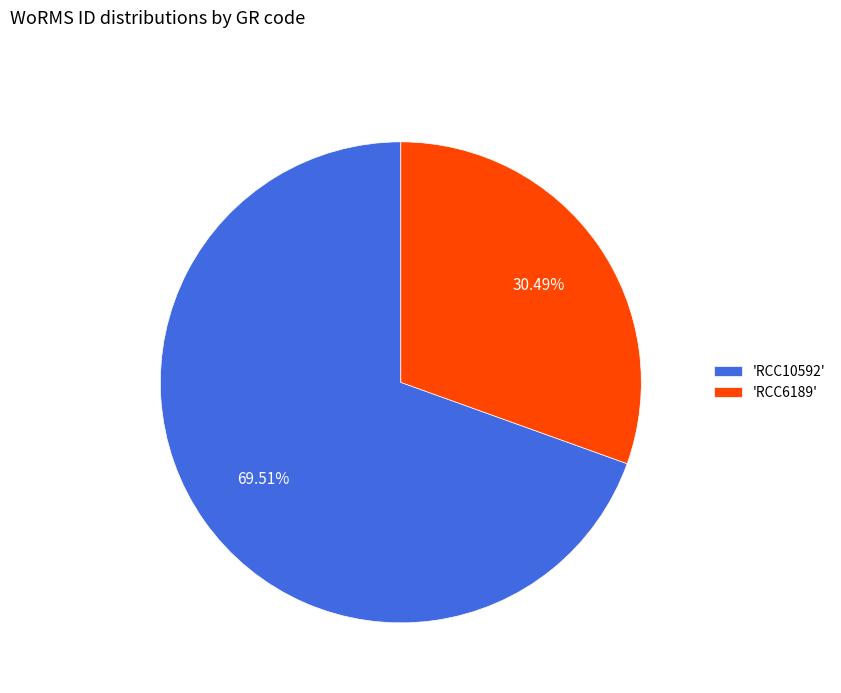

Is the sum of 'RCC6189' and 'RCC10592' greater than half?

Yes